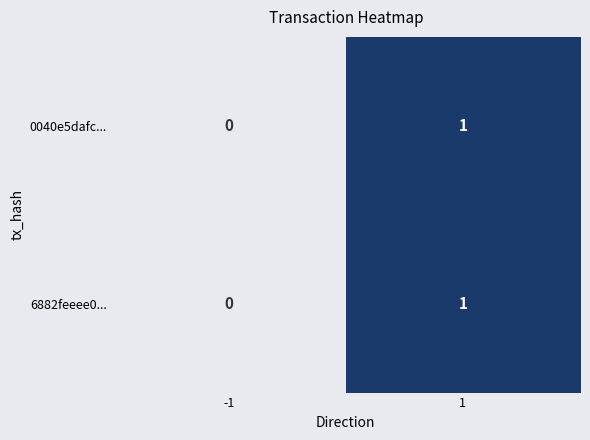

Reading left to right, list all the values displayed in this chart.

0040e5dafc...: 0	1
6882feeee0...: 0	1